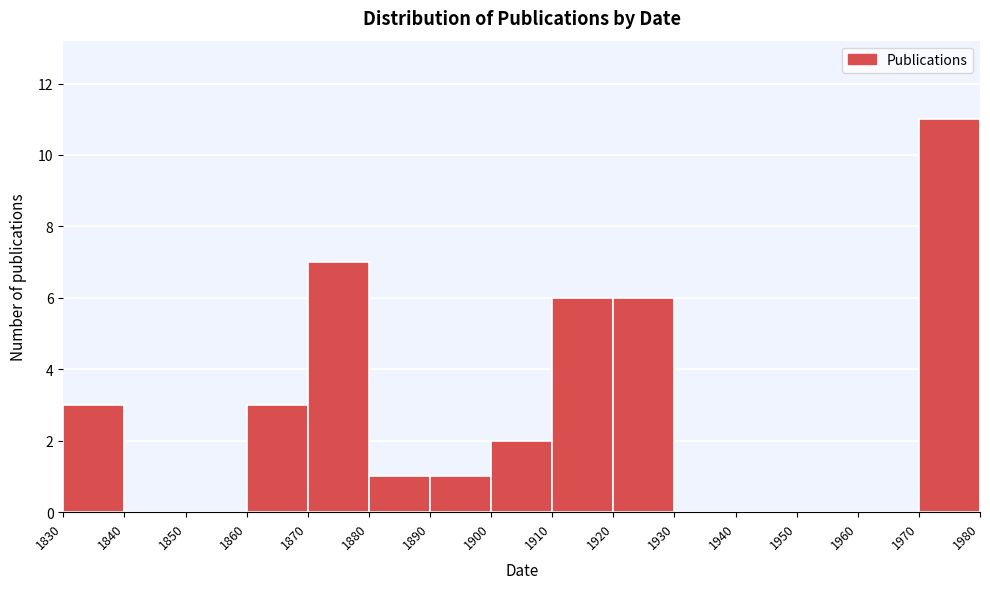

Reading left to right, list every bar in this chart as the range it spans on the x-axis followed by its height. The values are not printed on the chart, so give them approximately, as read against the axis.

1830 to 1840: 3
1840 to 1850: 0
1850 to 1860: 0
1860 to 1870: 3
1870 to 1880: 7
1880 to 1890: 1
1890 to 1900: 1
1900 to 1910: 2
1910 to 1920: 6
1920 to 1930: 6
1930 to 1940: 0
1940 to 1950: 0
1950 to 1960: 0
1960 to 1970: 0
1970 to 1980: 11